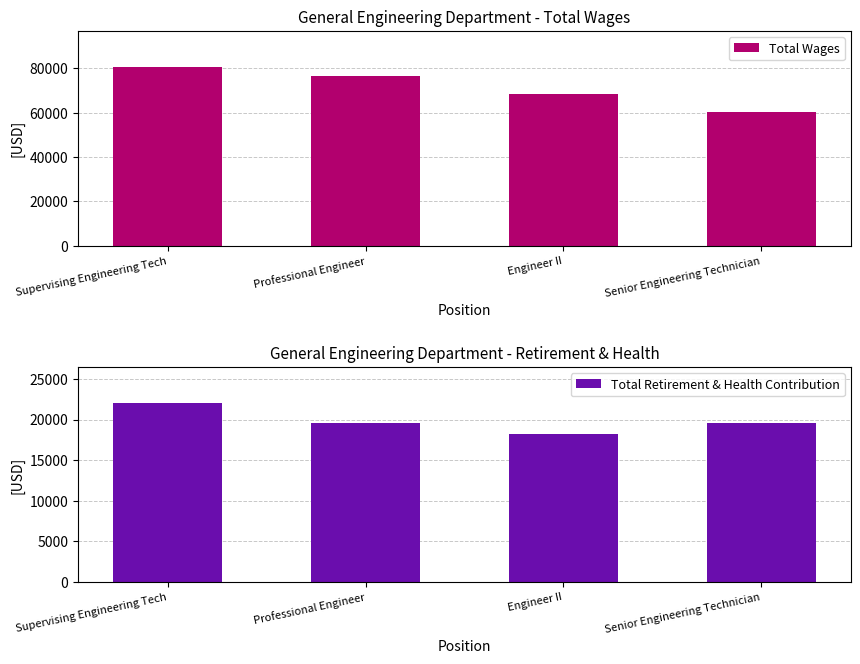

List the series in order of their peak value, highest first.

Total Wages, Total Retirement & Health Contribution